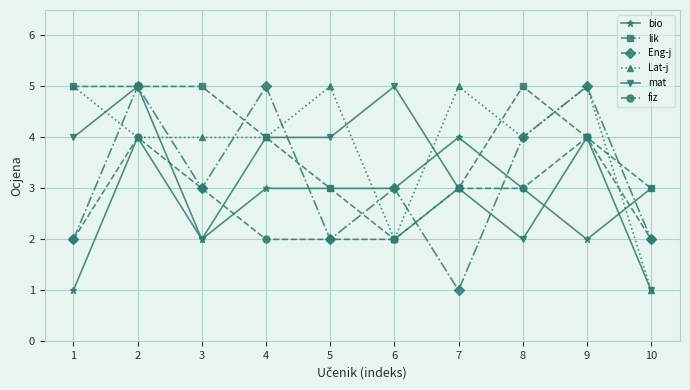

At which category does mat reach its first local valley?

3